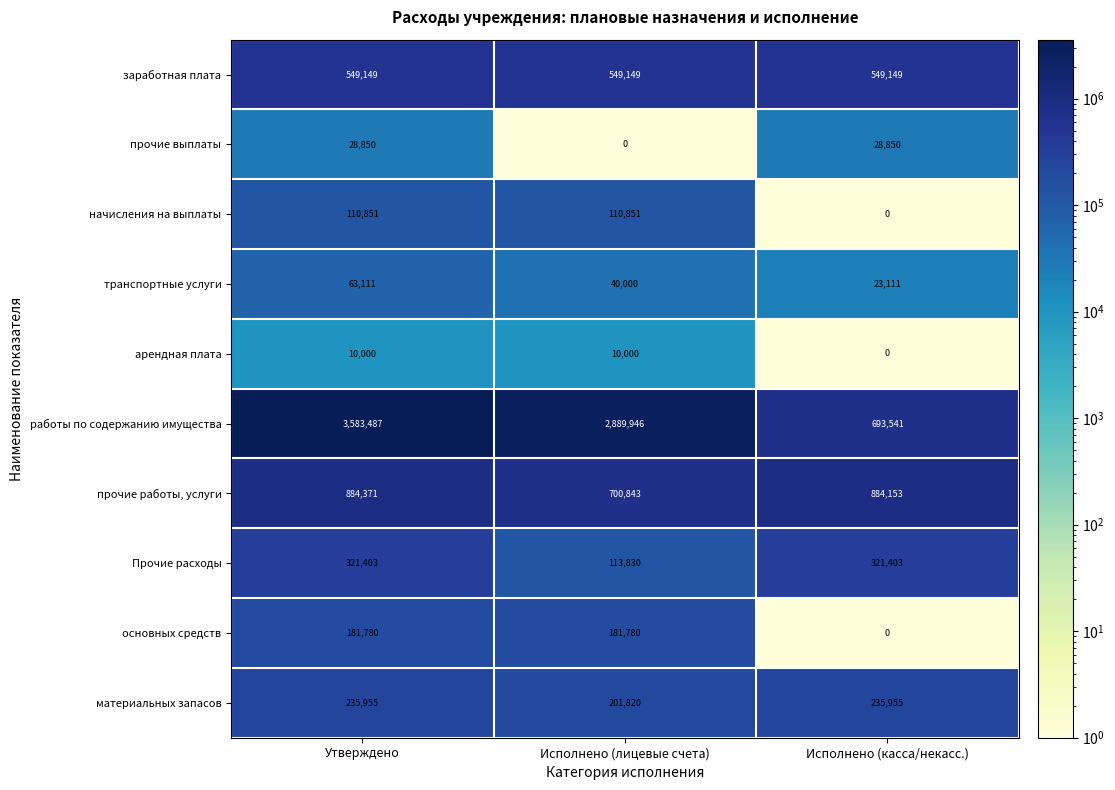

Between Исполнено (лицевые счета) and Исполнено (касса/некасс.), which series saw the biggest shift?

работы по содержанию имущества